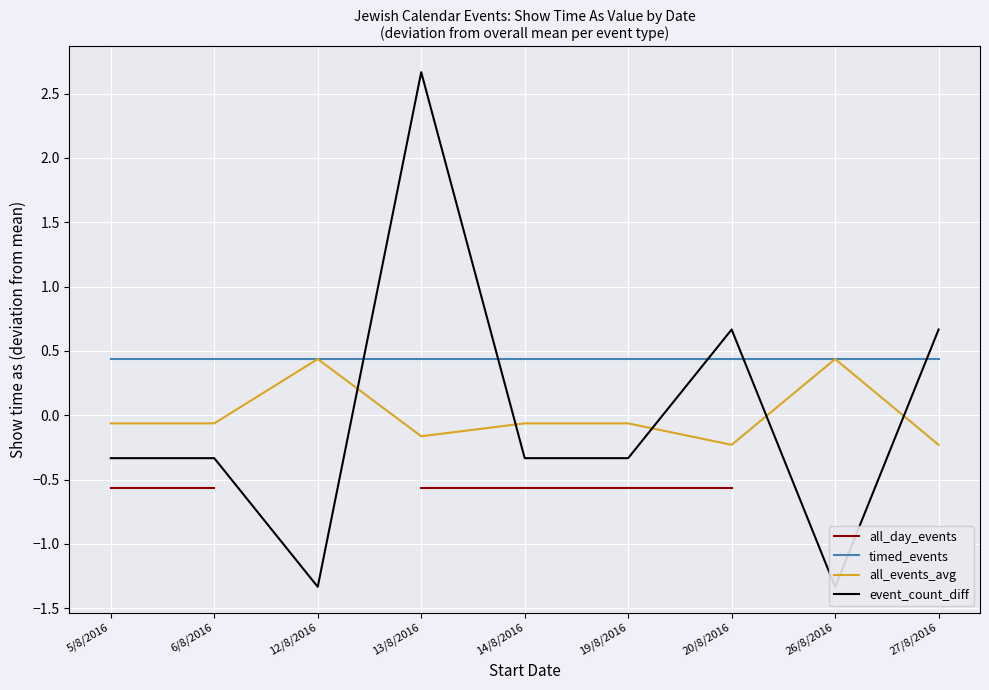

True or false: all_day_events and event_count_diff intersect in this chart.

False